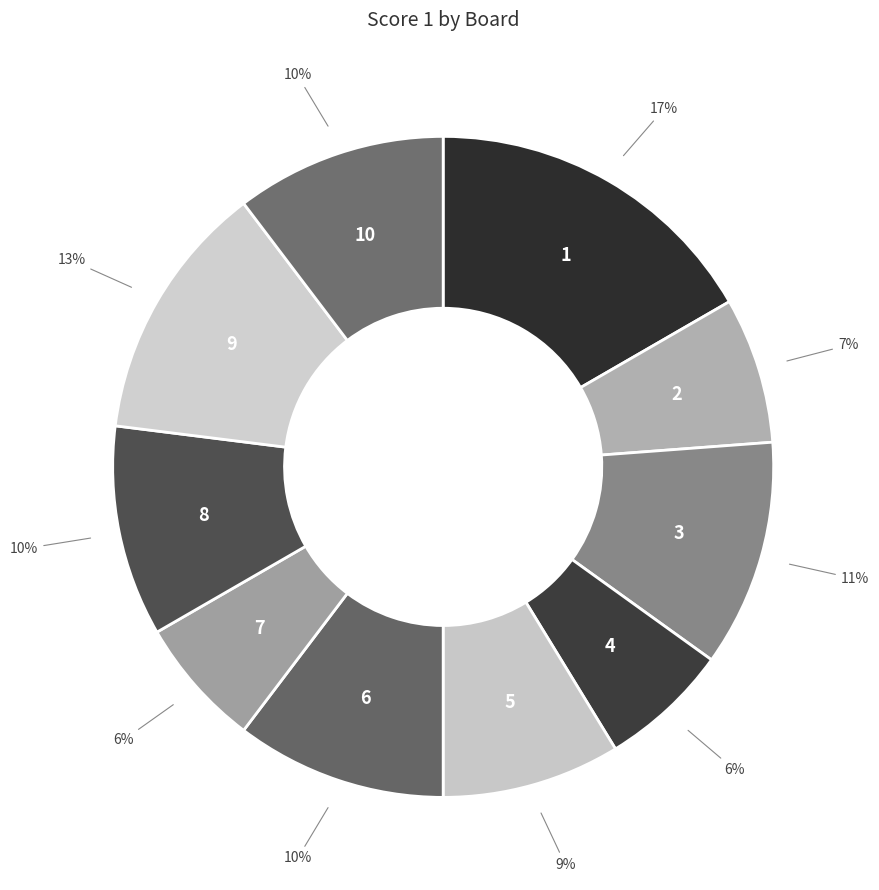

Which slice is the largest?

1